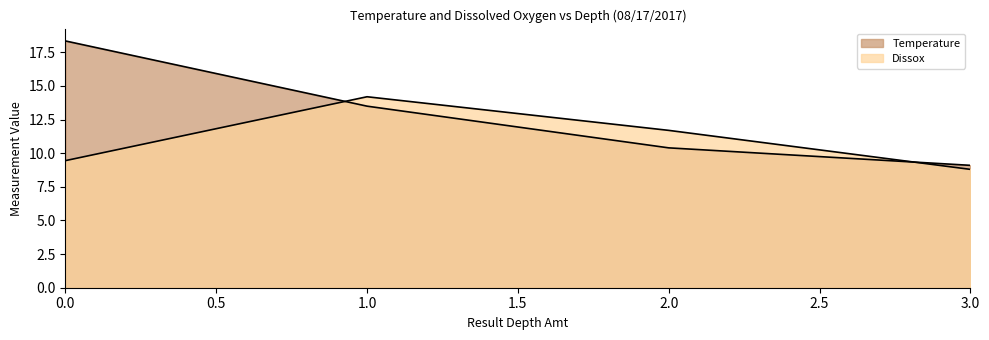

True or false: Dissox and Temperature intersect in this chart.

True